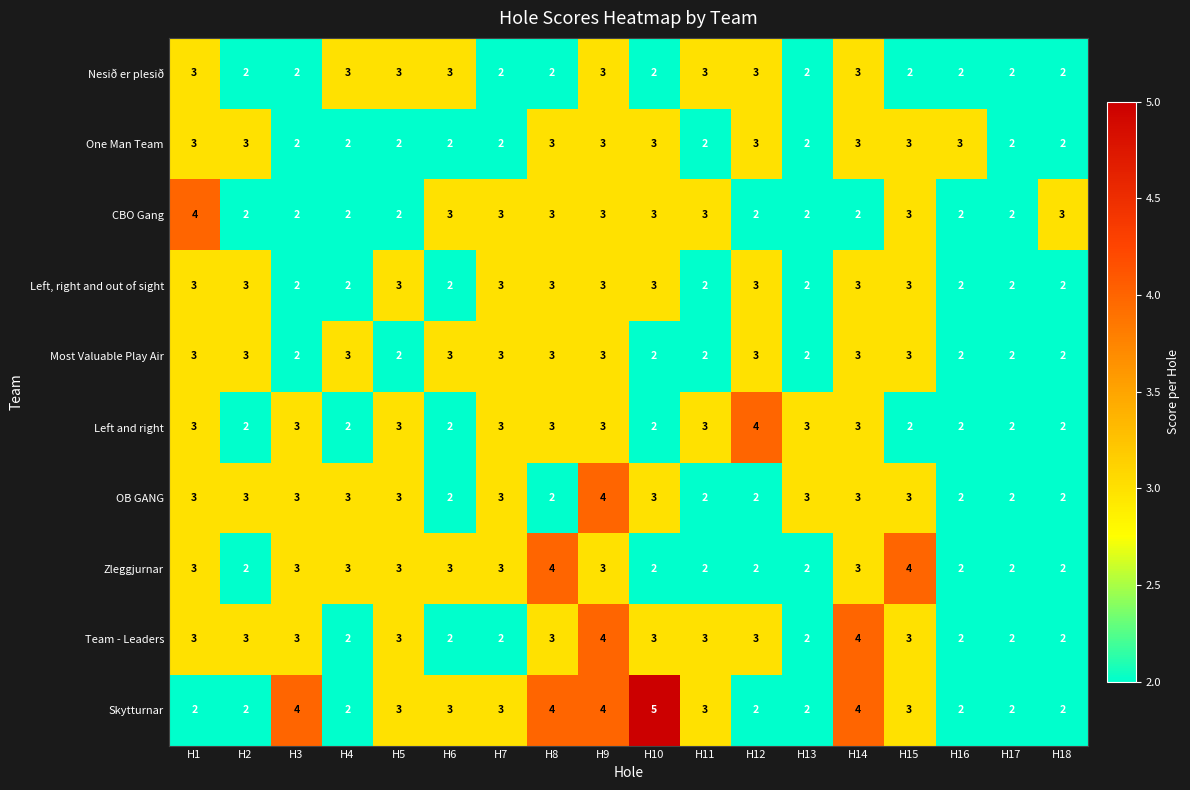

How many data points in Team - Leaders are less than 3?

7